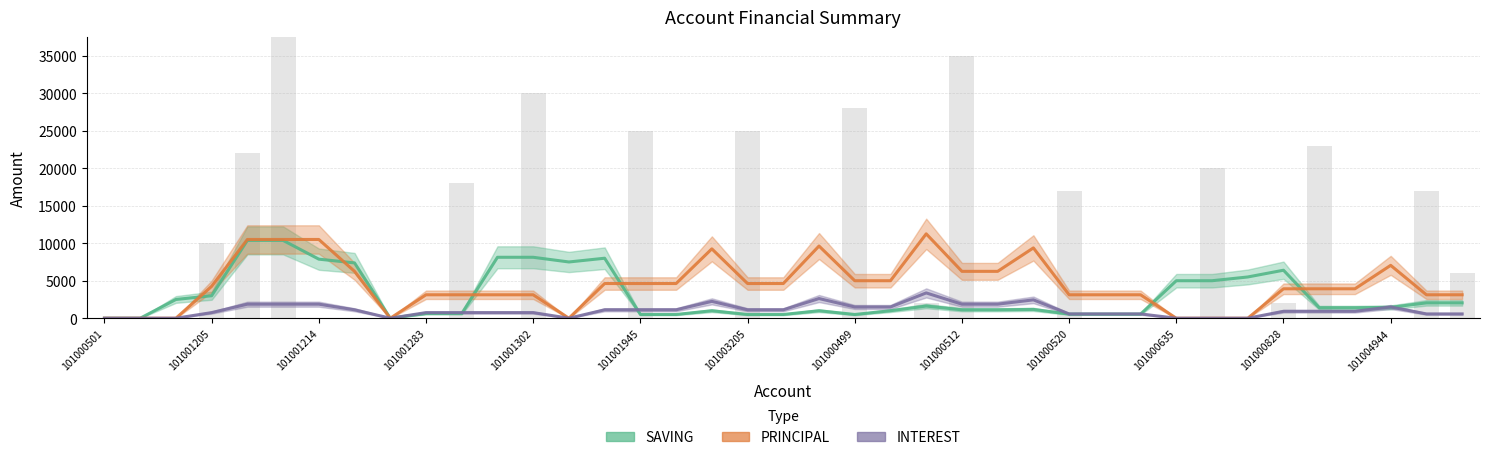

How many positive values does the SAVING series have?

36